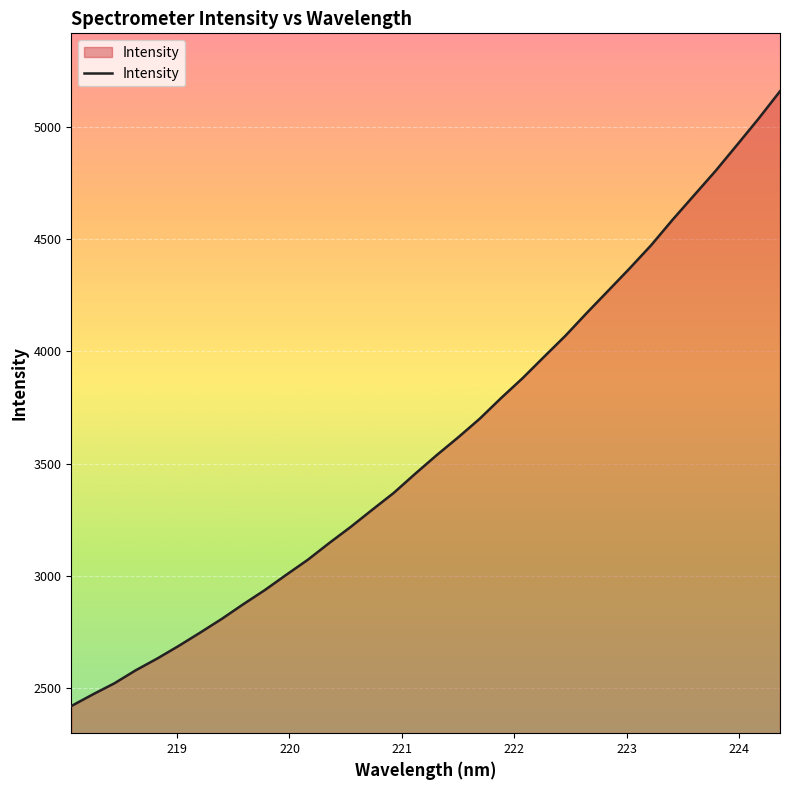

What is the minimum value shown in the chart?

2419.9